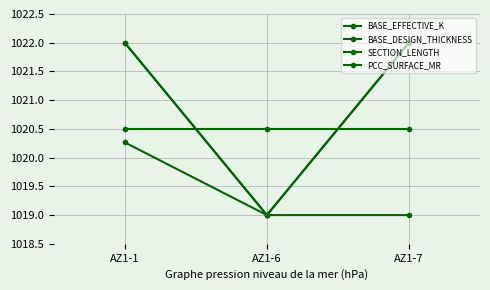

What is the value of the SECTION_LENGTH point at the 2nd from the left?

1019.0